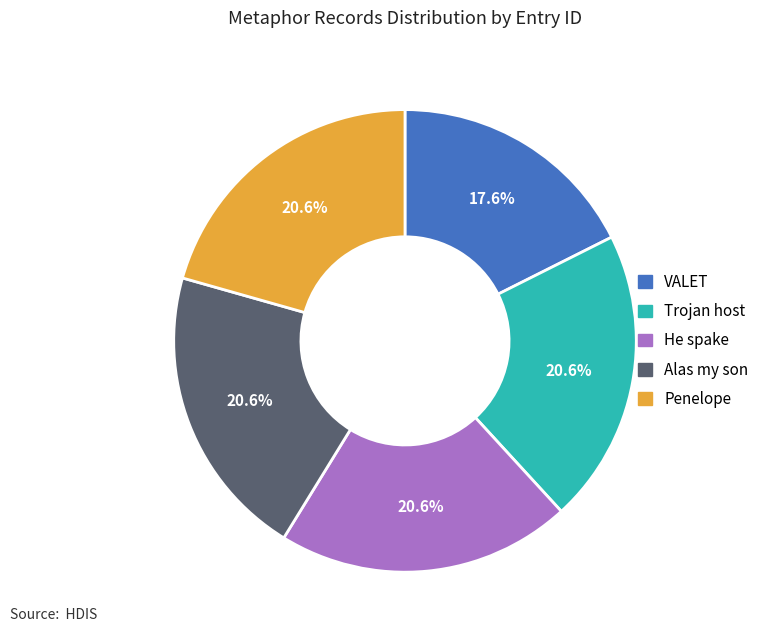

Count the number of slices in the pie.

5